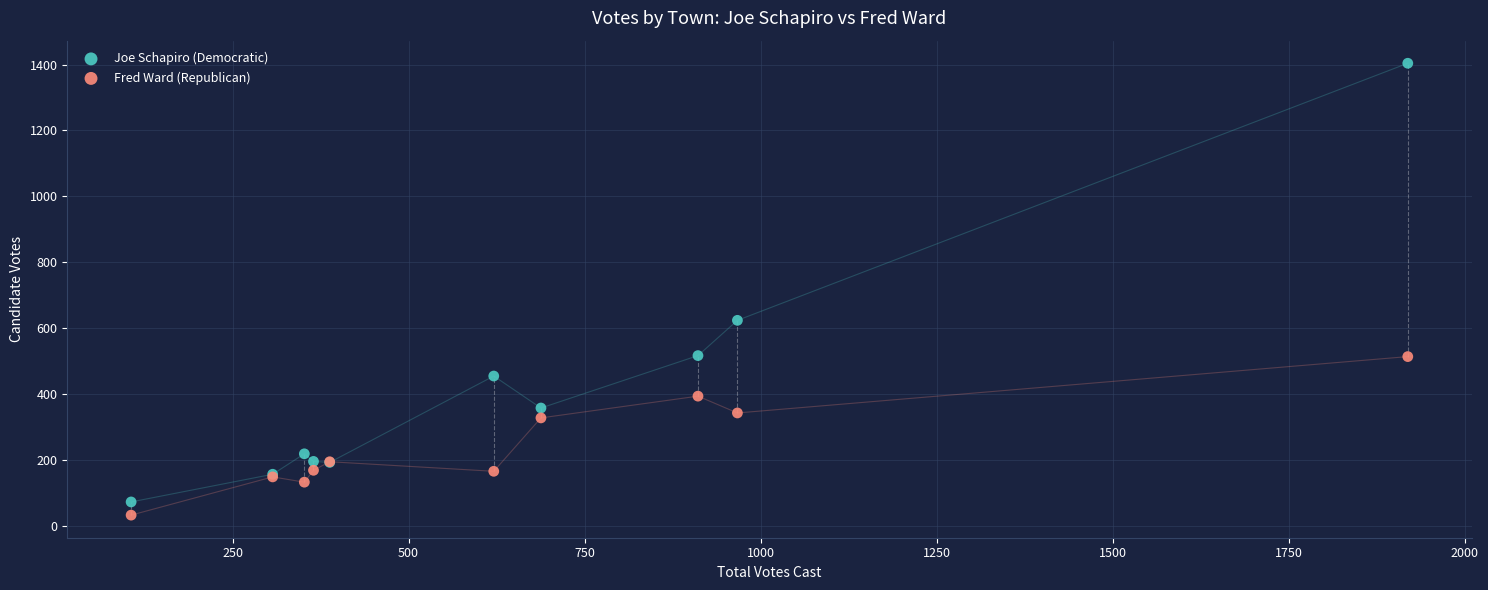

Which series has the largest Y range (max minus min)?

Joe Schapiro (Democratic)